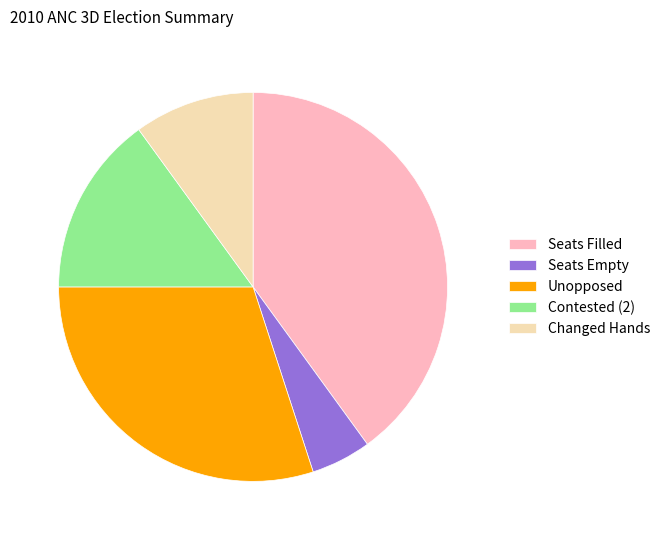

What is the smallest slice in the pie chart?

Seats Empty